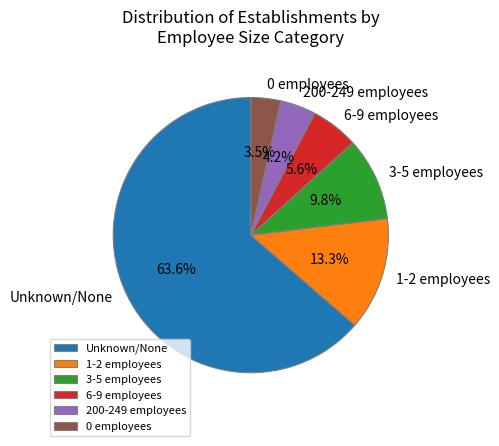

Rank the categories by value from highest to lowest.

Unknown/None, 1-2 employees, 3-5 employees, 6-9 employees, 200-249 employees, 0 employees